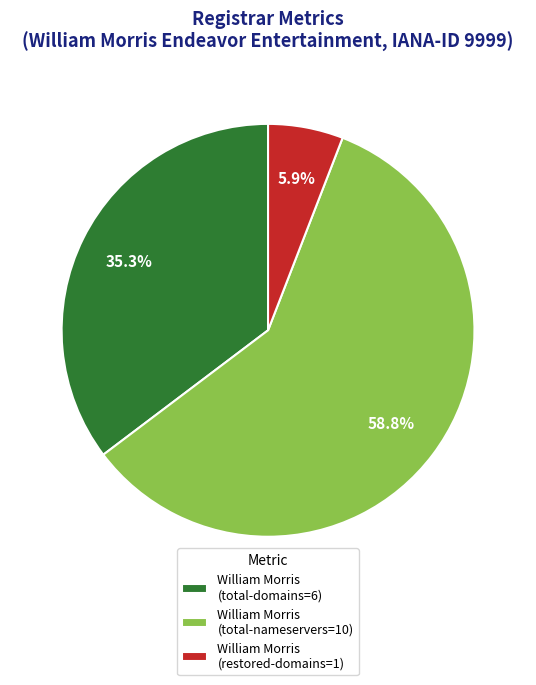

Do William Morris (total-domains=6) and William Morris (restored-domains=1) together represent more than half of the pie?

No